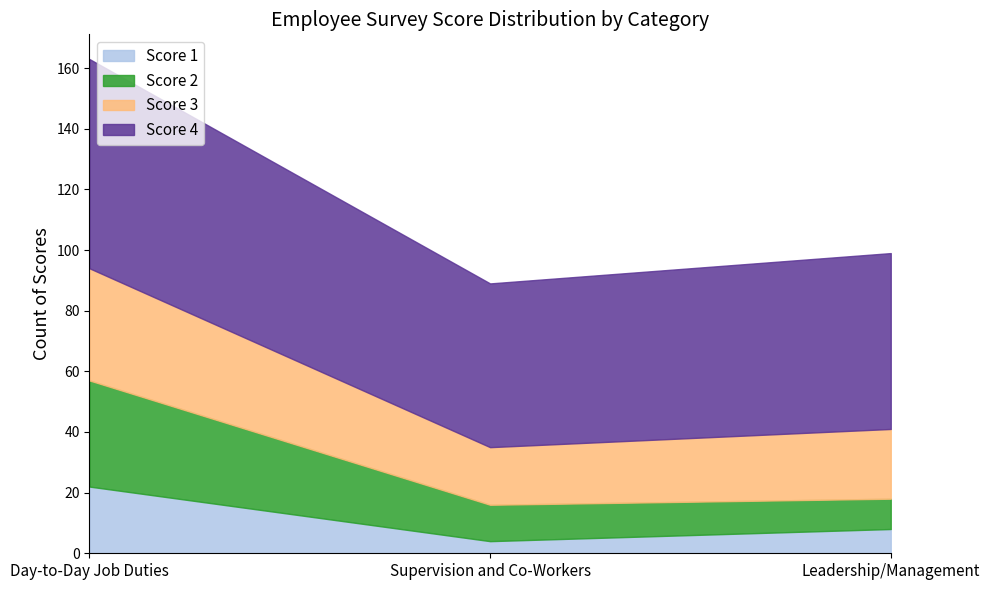

What is the value of the Score 4 point at the 3rd from the left?

58